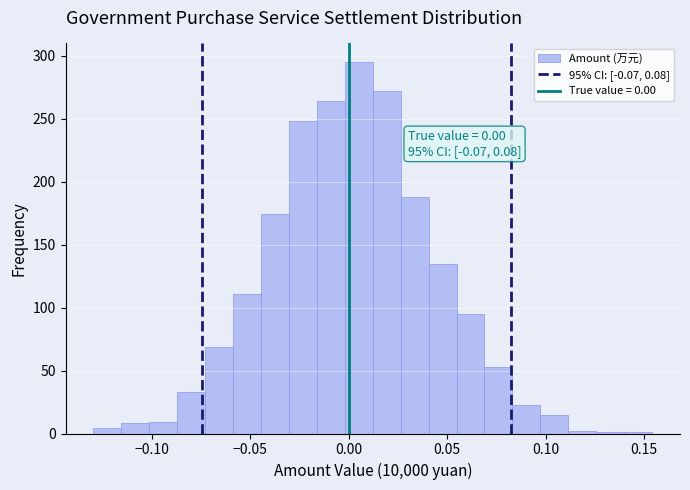

Around what value on the x-axis is the tallest bar? Give the approximate position of its centre, as read against the axis.

0.005